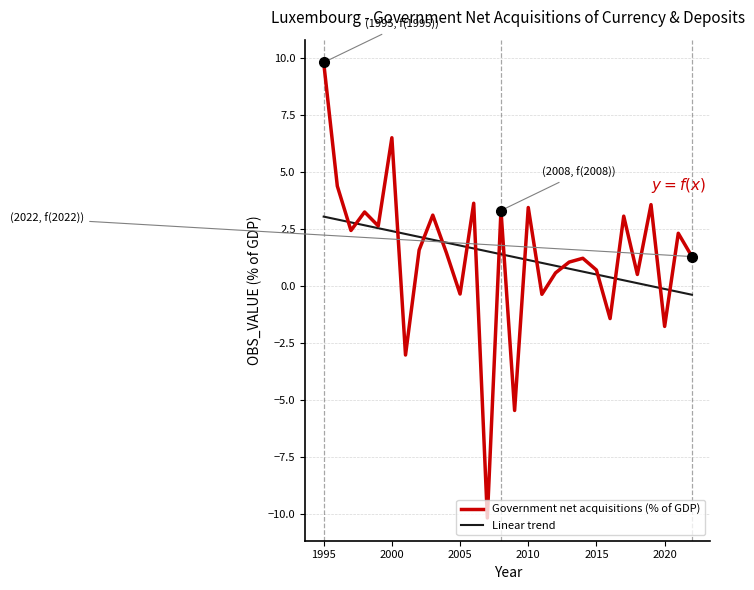

Which series has the largest range (max minus min)?

Government net acquisitions (% of GDP)